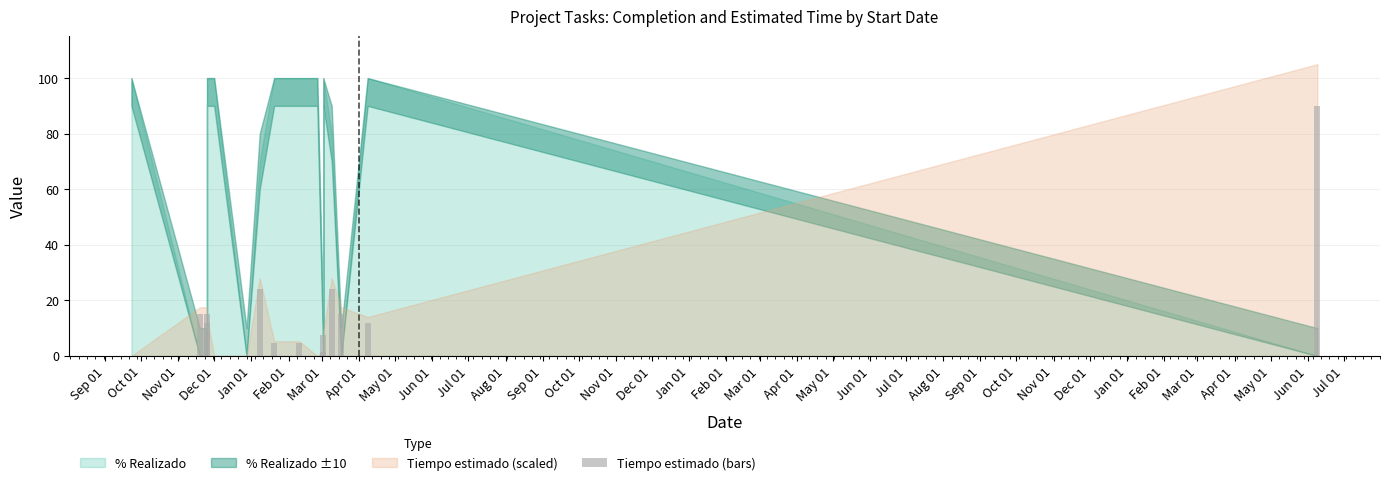

Rank the categories by value from lowest to highest.

Sep 01, Jan 01, Feb 01, Jun 01, Jul 01, Apr 01, May 01, Aug 01, Dec 01, Nov 01, Oct 01, Nov 01, Oct 01, Mar 01, Sep 01, Dec 01